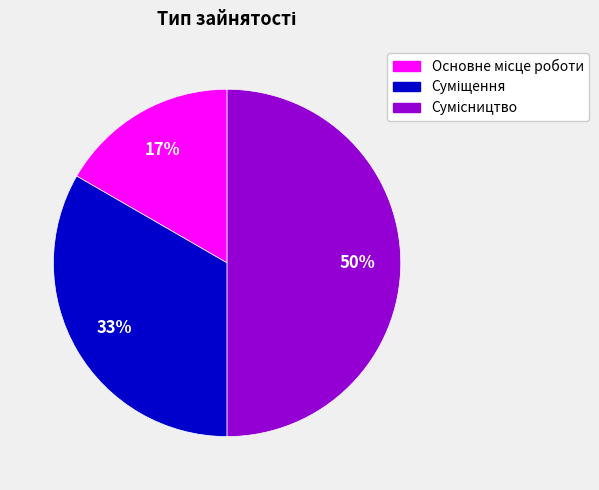

To the nearest percent, what is the difference between the largest and smallest slice percentages?

33%